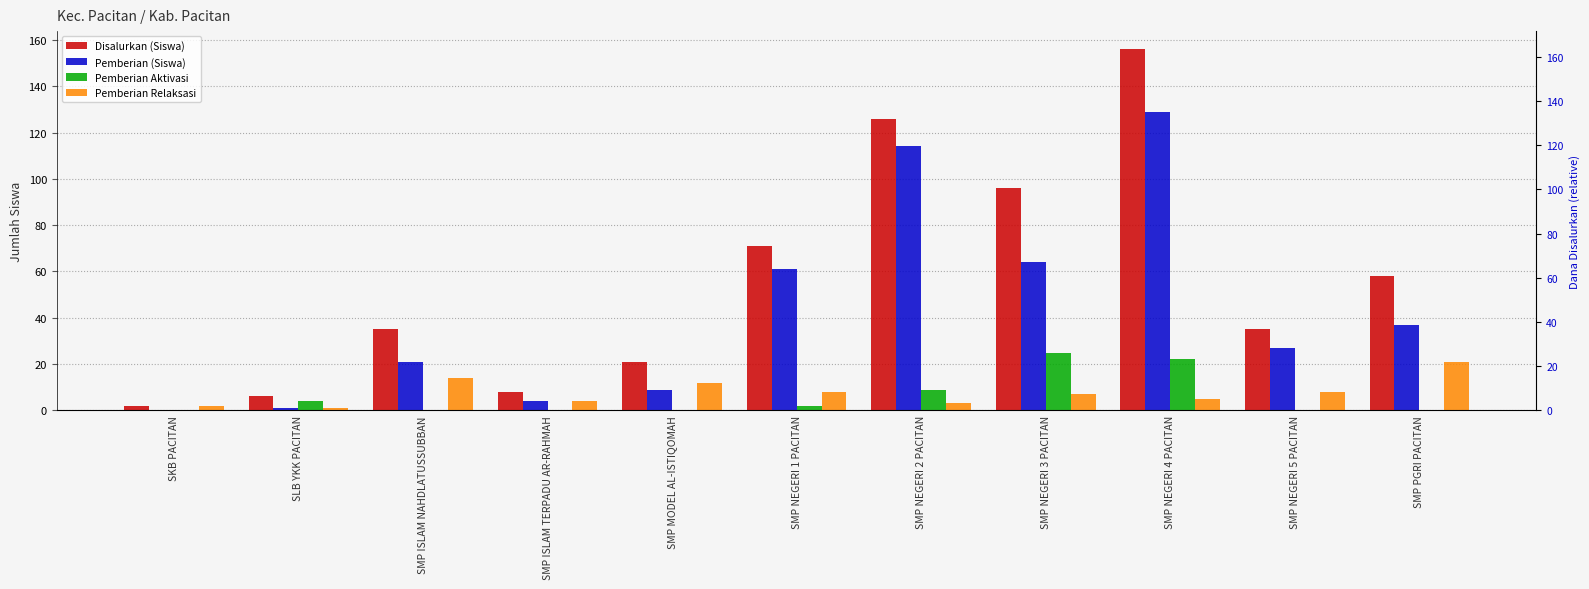

Reading left to right, list all the values displayed in this chart.

Disalurkan (Siswa): SKB PACITAN=2	SLB YKK PACITAN=6	SMP ISLAM NAHDLATUSSUBBAN=35	SMP ISLAM TERPADU AR-RAHMAH=8	SMP MODEL AL-ISTIQOMAH=21	SMP NEGERI 1 PACITAN=71	SMP NEGERI 2 PACITAN=126	SMP NEGERI 3 PACITAN=96	SMP NEGERI 4 PACITAN=156	SMP NEGERI 5 PACITAN=35	SMP PGRI PACITAN=58
Pemberian (Siswa): SKB PACITAN=0	SLB YKK PACITAN=1	SMP ISLAM NAHDLATUSSUBBAN=21	SMP ISLAM TERPADU AR-RAHMAH=4	SMP MODEL AL-ISTIQOMAH=9	SMP NEGERI 1 PACITAN=61	SMP NEGERI 2 PACITAN=114	SMP NEGERI 3 PACITAN=64	SMP NEGERI 4 PACITAN=129	SMP NEGERI 5 PACITAN=27	SMP PGRI PACITAN=37
Pemberian Aktivasi: SKB PACITAN=0	SLB YKK PACITAN=4	SMP ISLAM NAHDLATUSSUBBAN=0	SMP ISLAM TERPADU AR-RAHMAH=0	SMP MODEL AL-ISTIQOMAH=0	SMP NEGERI 1 PACITAN=2	SMP NEGERI 2 PACITAN=9	SMP NEGERI 3 PACITAN=25	SMP NEGERI 4 PACITAN=22	SMP NEGERI 5 PACITAN=0	SMP PGRI PACITAN=0
Pemberian Relaksasi: SKB PACITAN=2	SLB YKK PACITAN=1	SMP ISLAM NAHDLATUSSUBBAN=14	SMP ISLAM TERPADU AR-RAHMAH=4	SMP MODEL AL-ISTIQOMAH=12	SMP NEGERI 1 PACITAN=8	SMP NEGERI 2 PACITAN=3	SMP NEGERI 3 PACITAN=7	SMP NEGERI 4 PACITAN=5	SMP NEGERI 5 PACITAN=8	SMP PGRI PACITAN=21